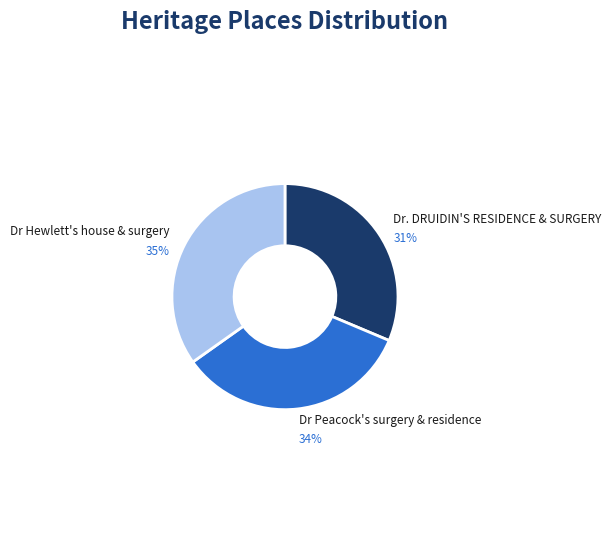

Which category has the smallest portion of the pie?

Dr. DRUIDIN'S RESIDENCE & SURGERY